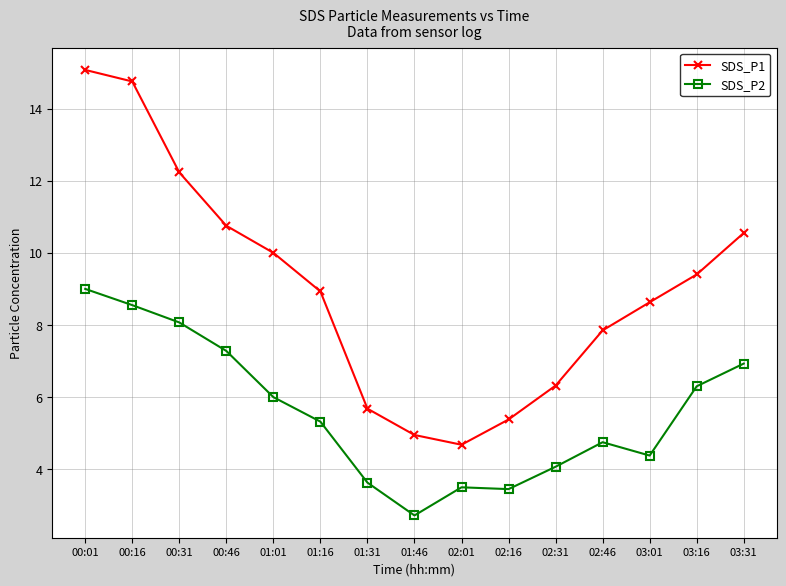

At how many categories does at least one series exceed 4?

15